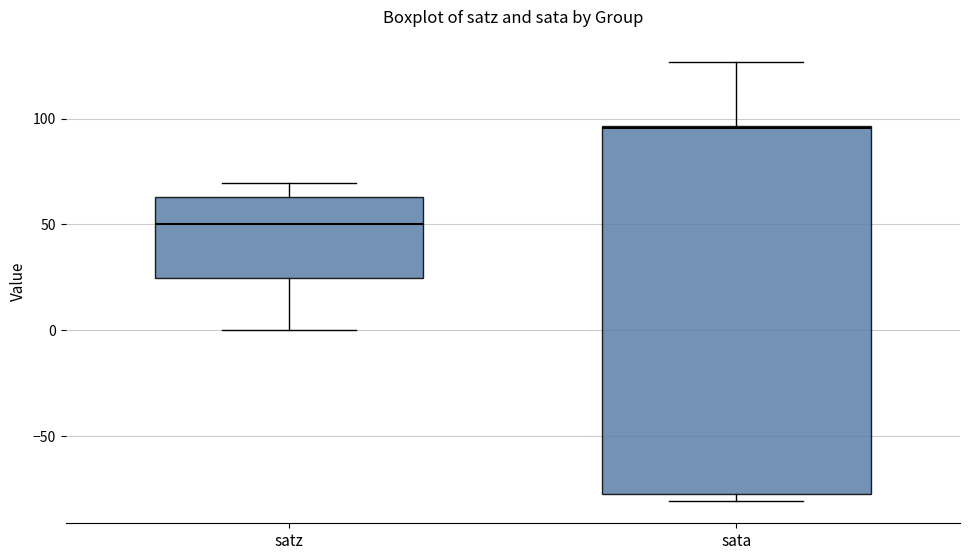

Which box is the tallest, from its lower edge to its upper edge?

sata